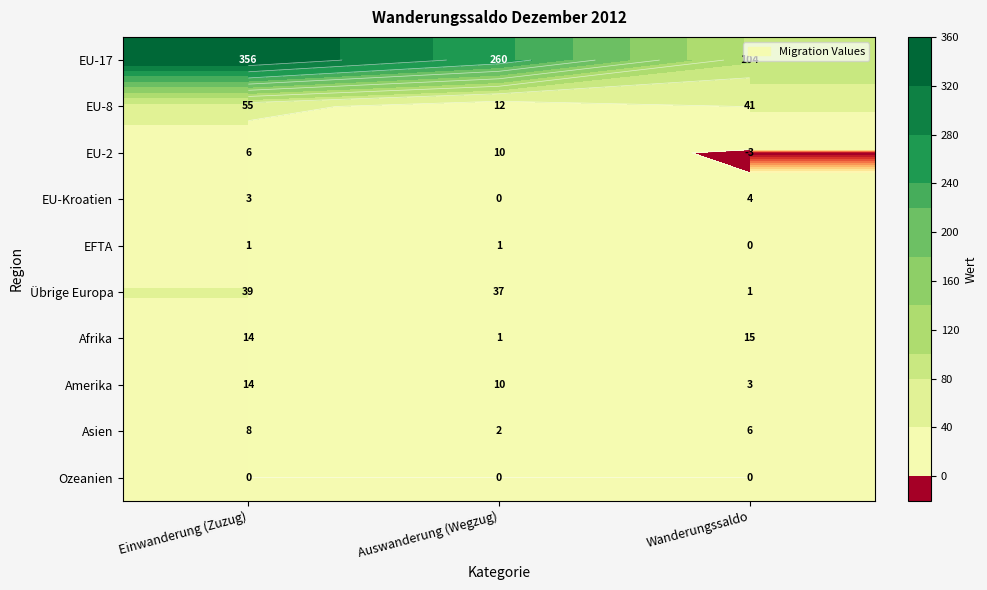

Which series has the largest total across all categories?

EU-17